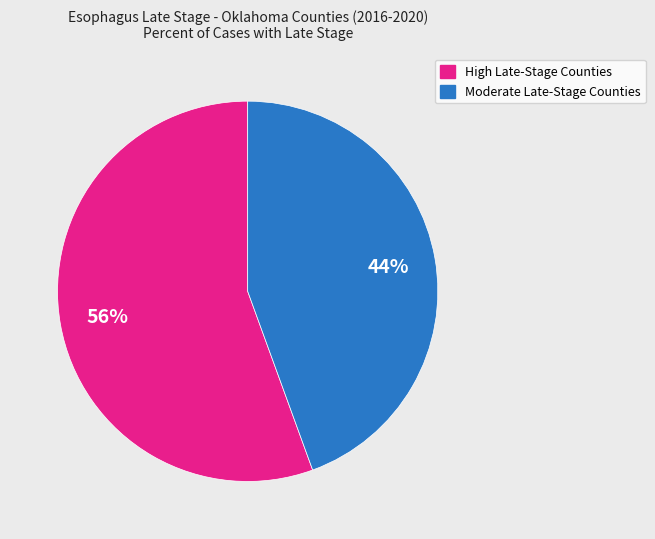

To the nearest percent, what is the average slice percentage?

50%